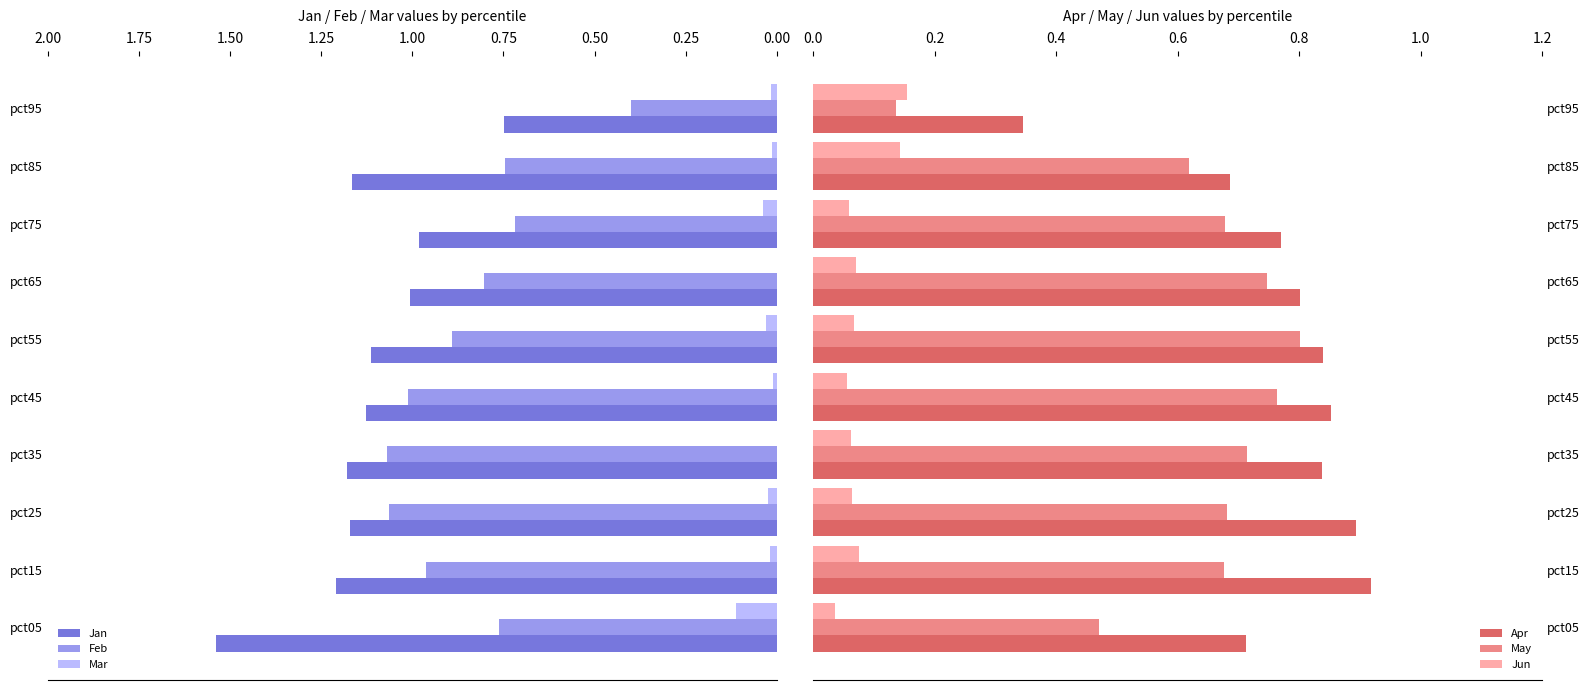

True or false: Jun has a value of 0.2 at pct85.

False